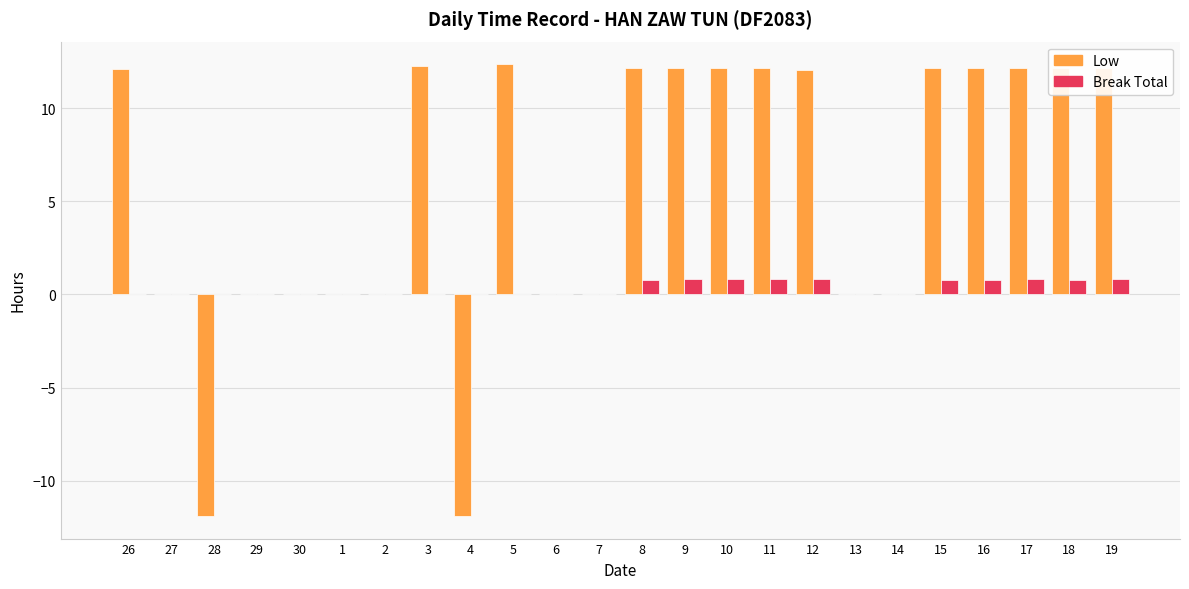

What is the sum of all Low values?

134.2